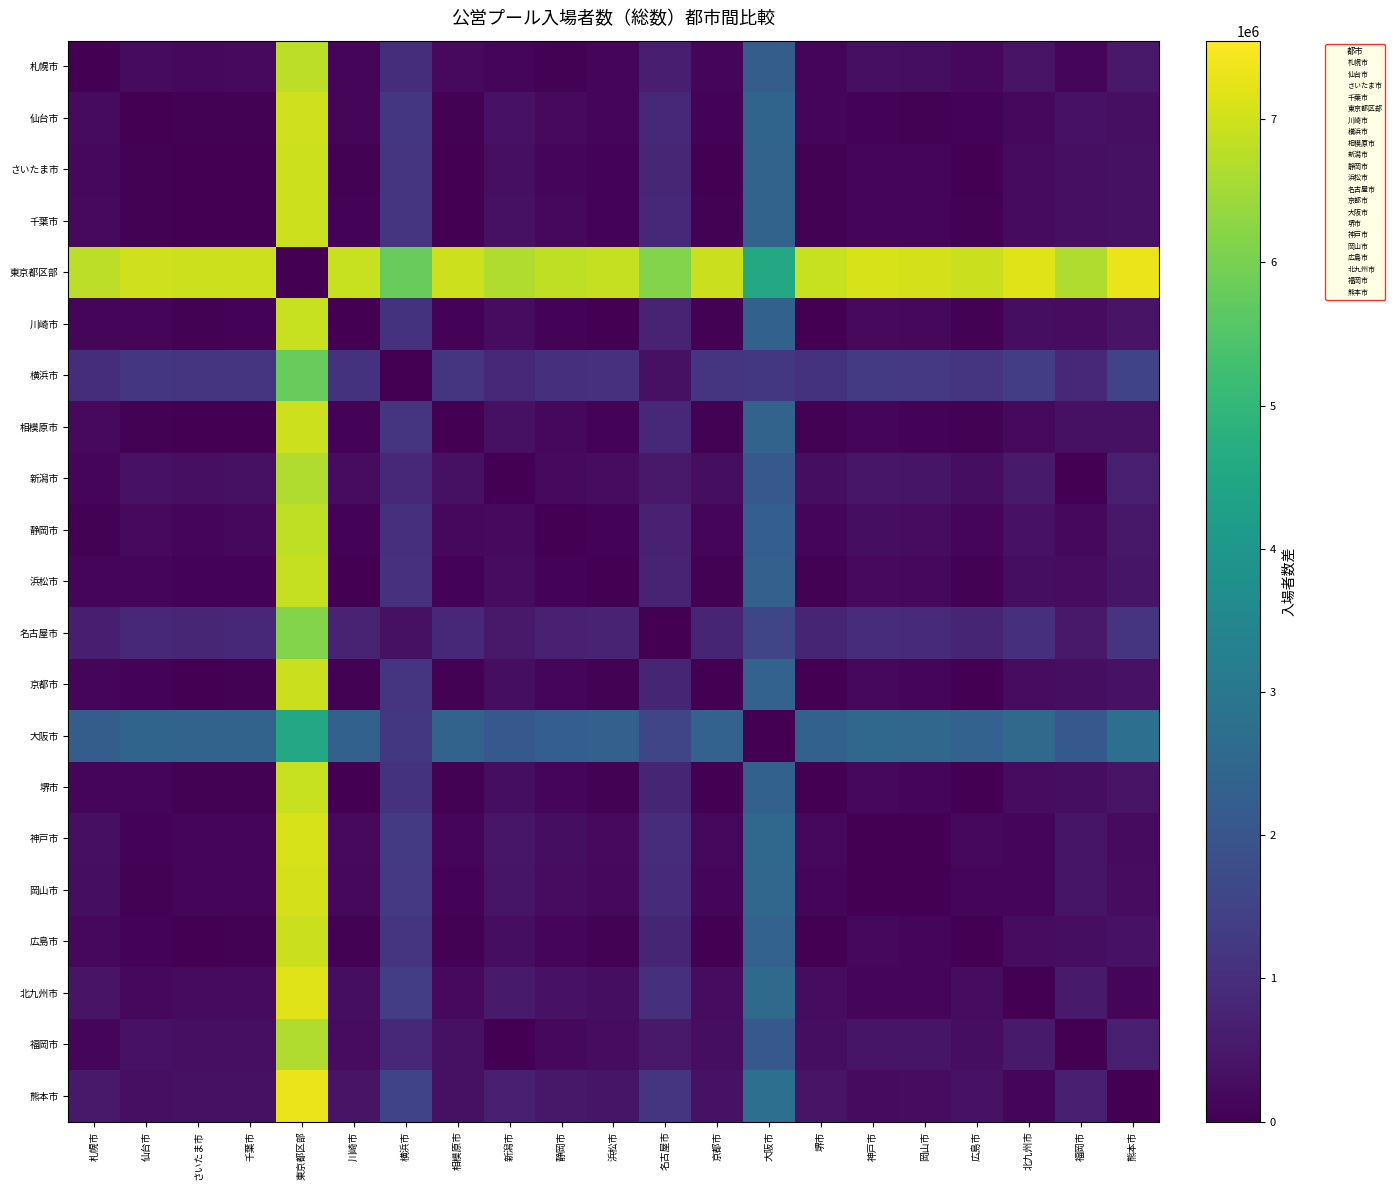

How many data points does each series have?

21